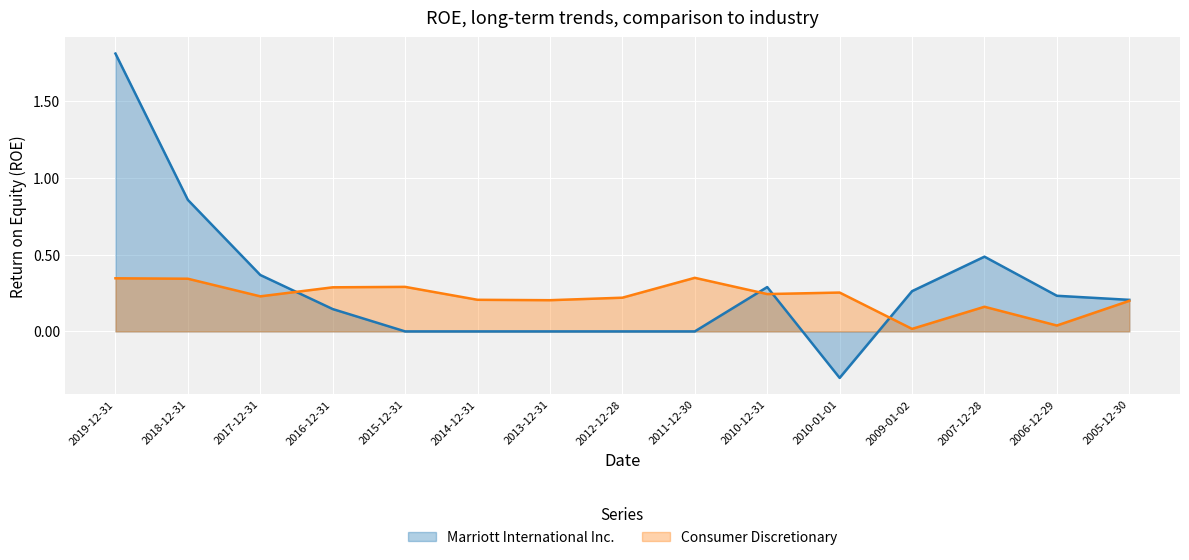

The value of Marriott International Inc. at 2017-12-31 is 0.5. True or false?

False